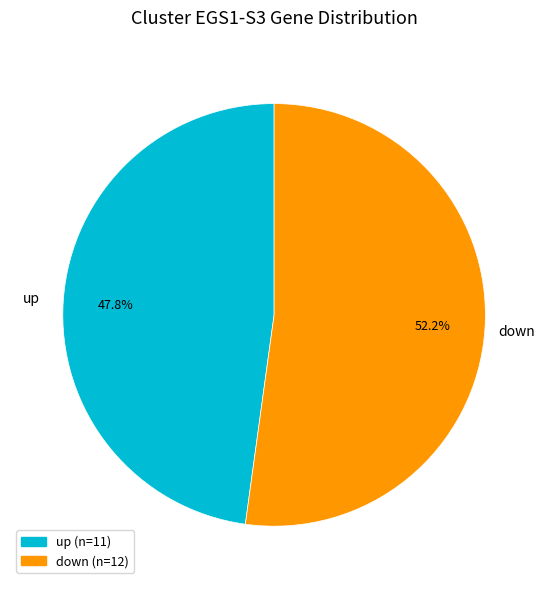

Between down and up, which is larger?

down